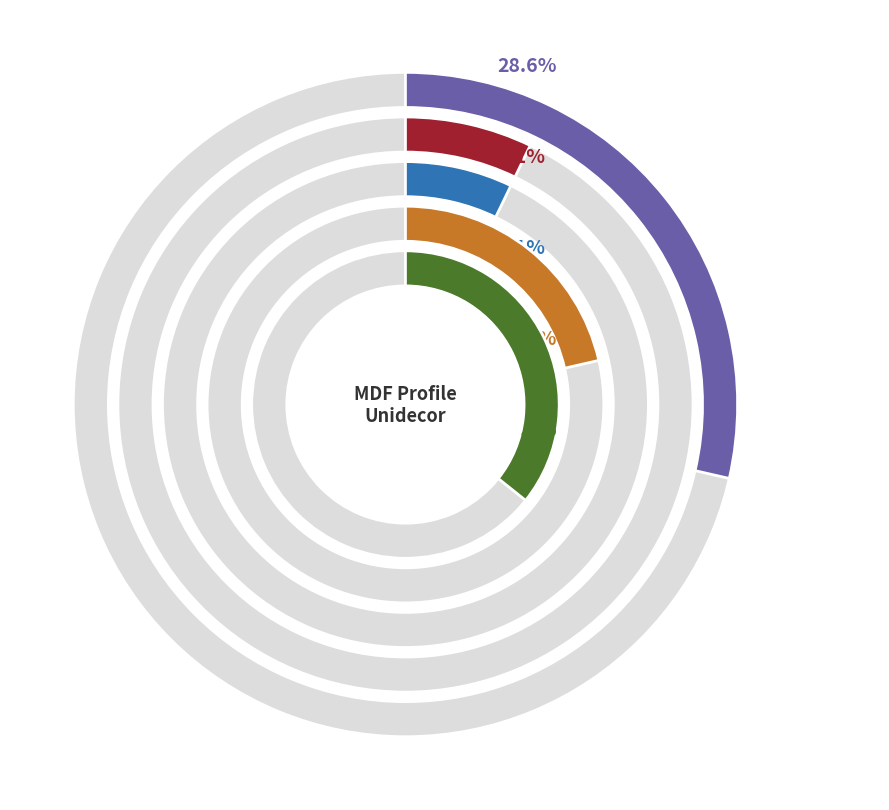

What percentage is the AGT 1018-8 mm Unidecor slice, to the nearest percent?

24%